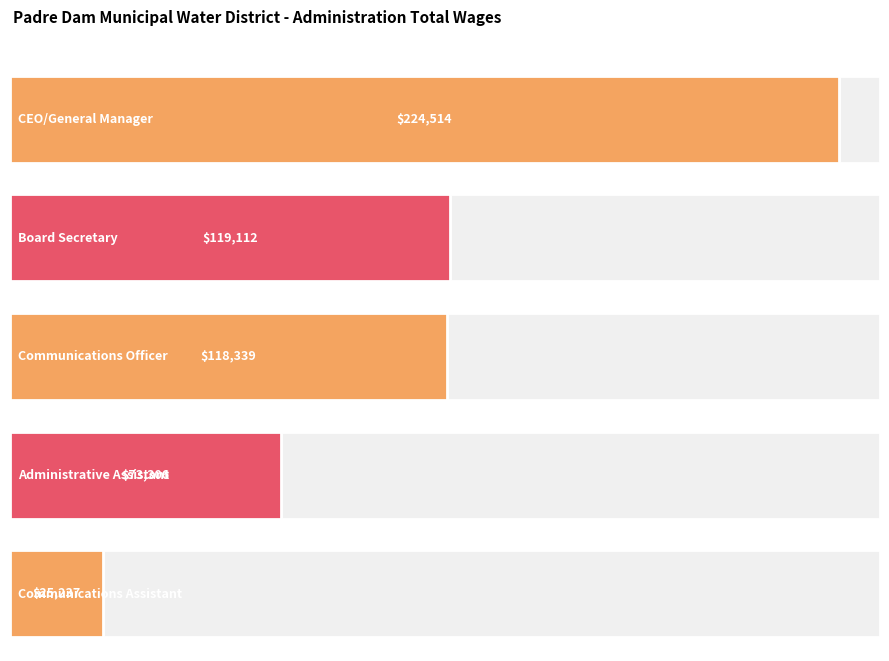

What is the sum of all values?

560508